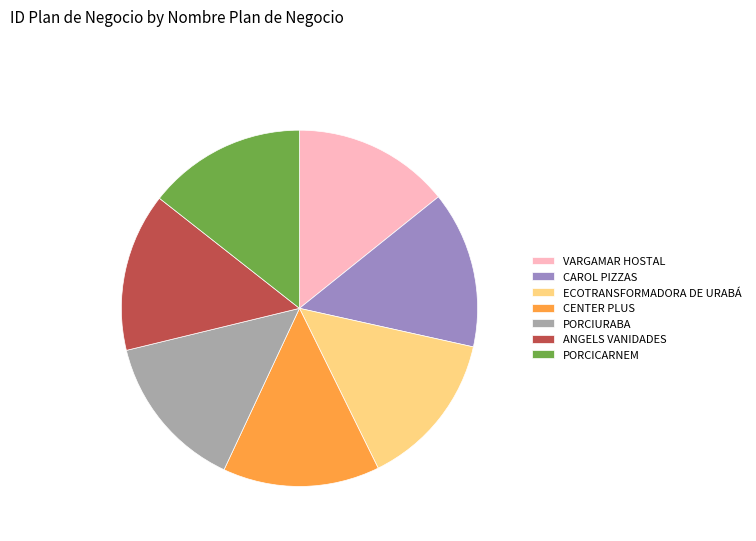

Is the sum of ANGELS VANIDADES and PORCIURABA greater than half?

No